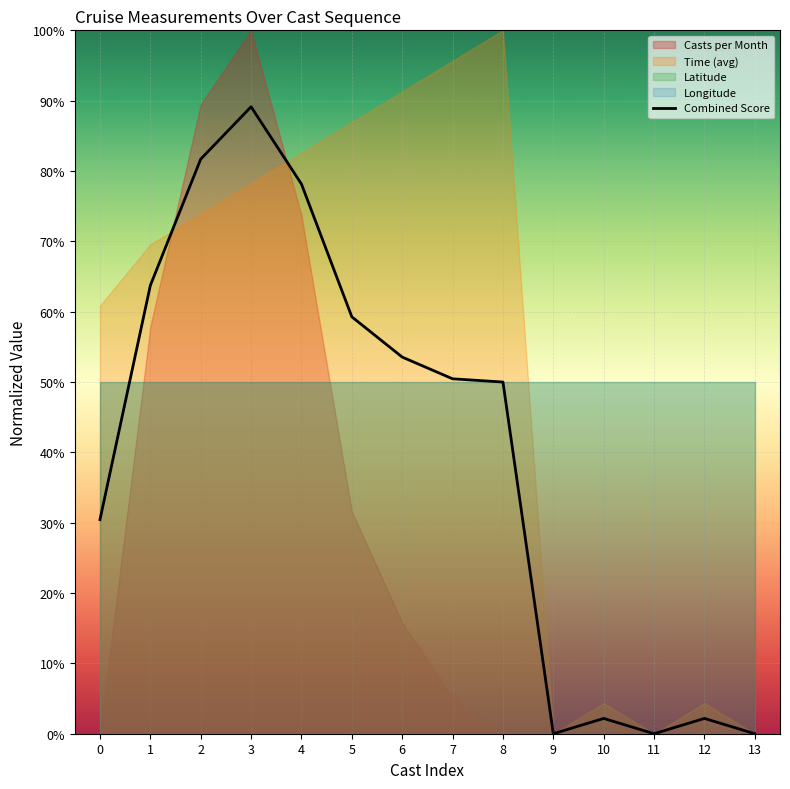

Which label corresponds to the smallest value in the chart?

9